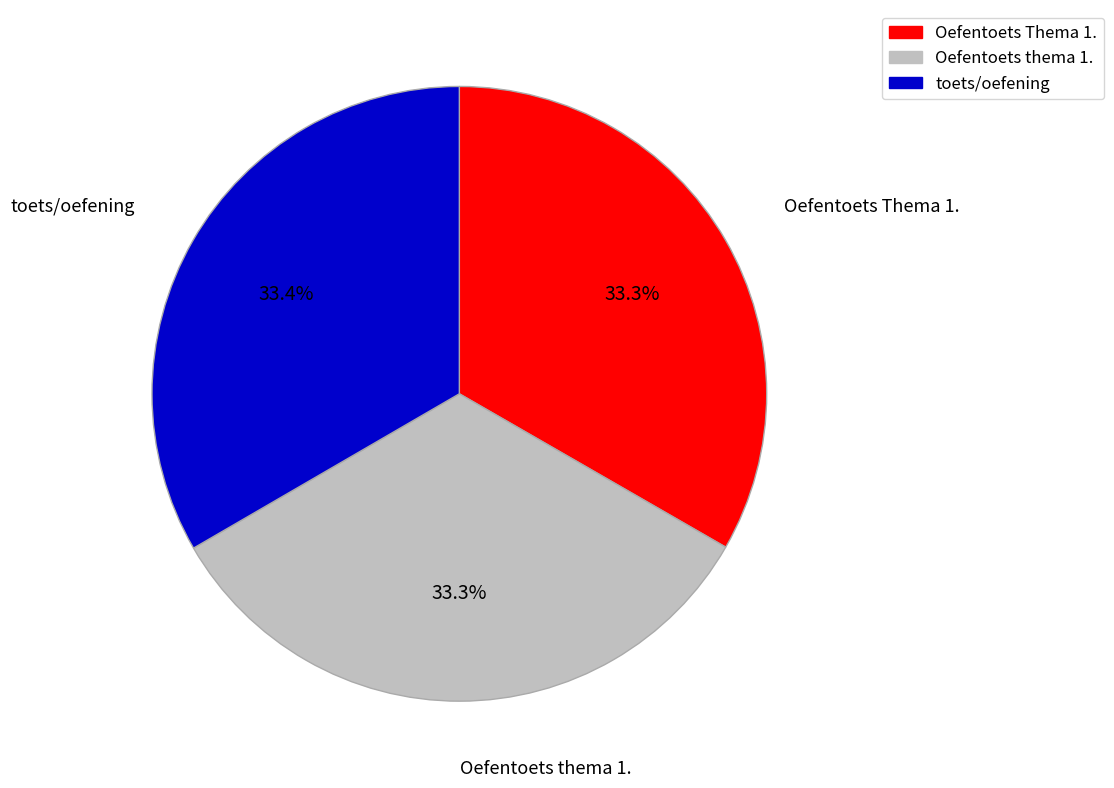

To the nearest percent, what is the combined percentage of Oefentoets Thema 1. and Oefentoets thema 1.?

67%